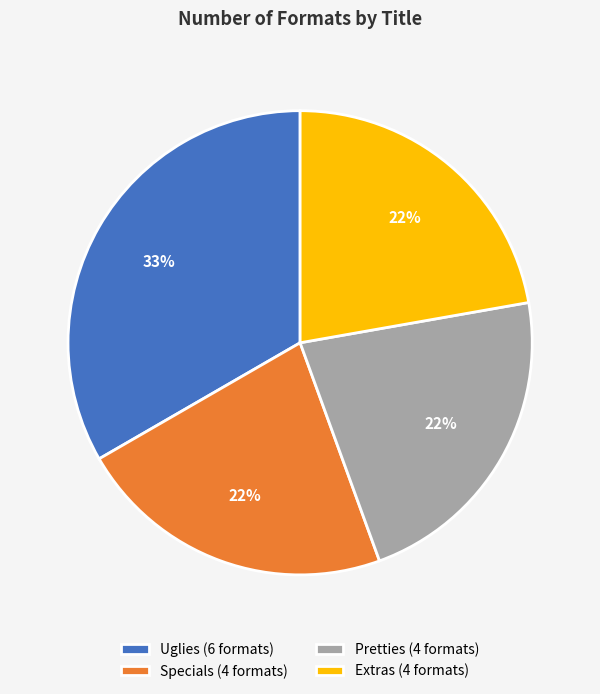

What is the ratio of the value at Pretties to the value at Extras?

1.0